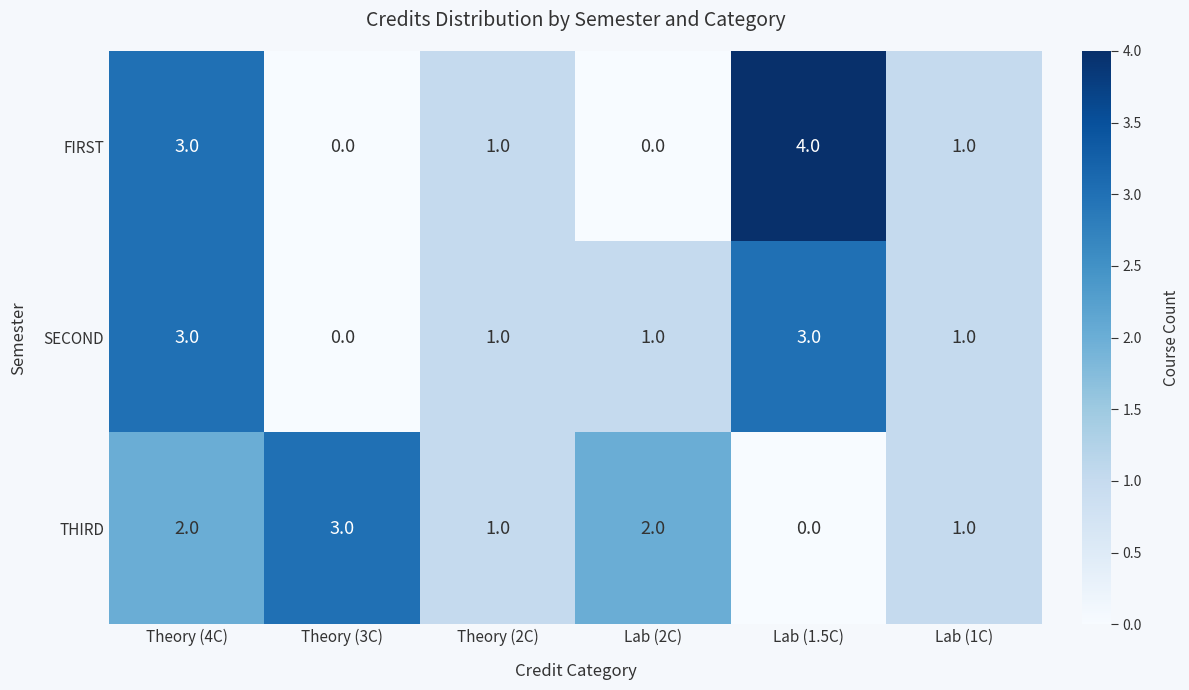

Which series has the widest spread of values?

FIRST